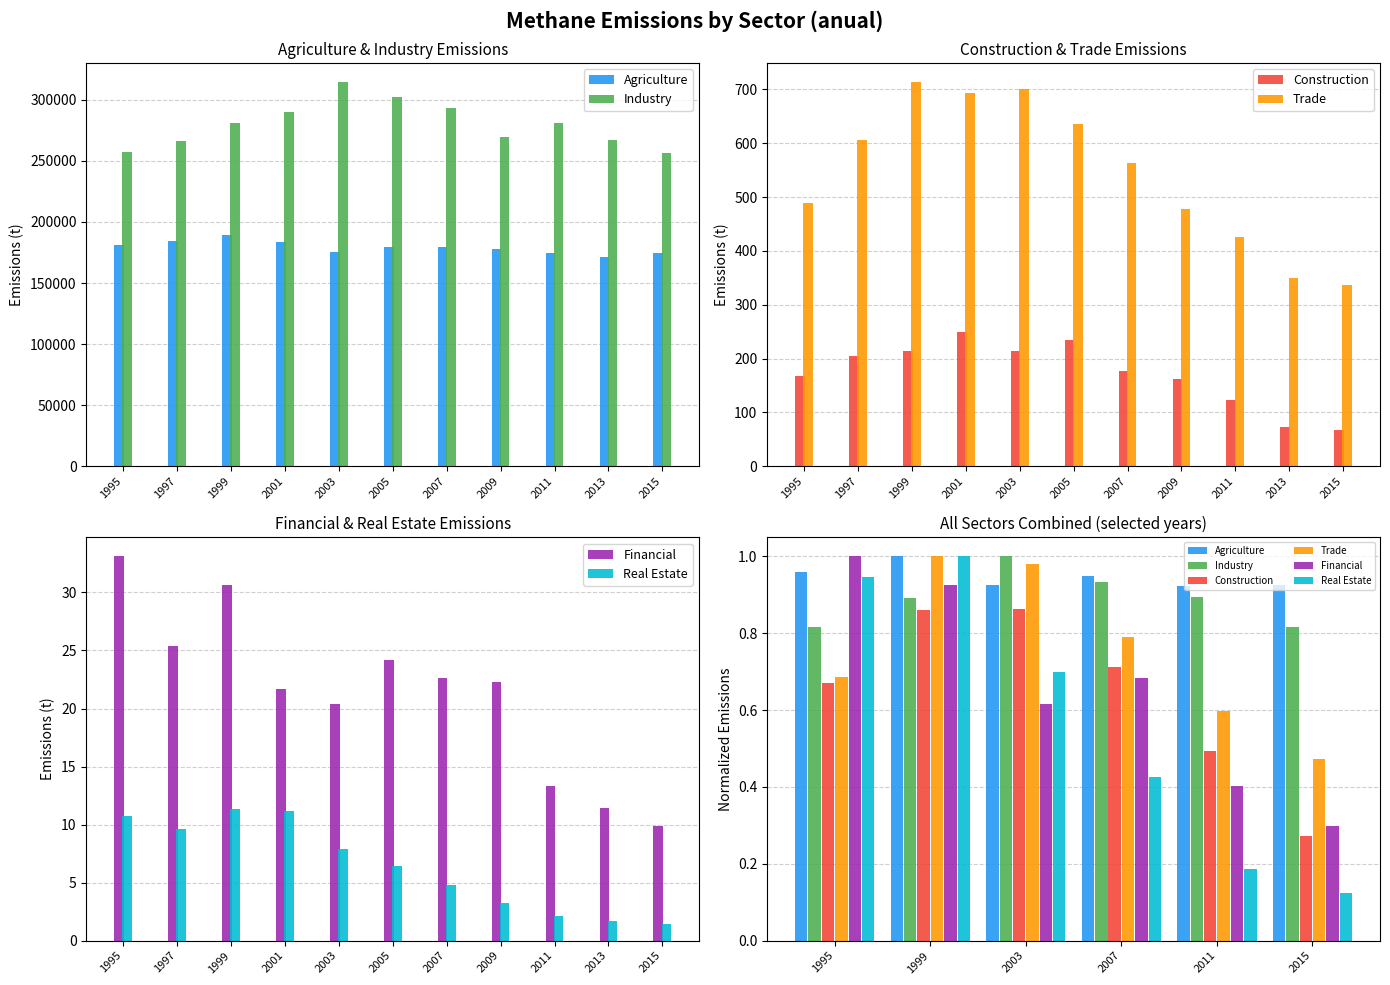

What is the value of the Real Estate bar at the 2nd from the left?

1.0